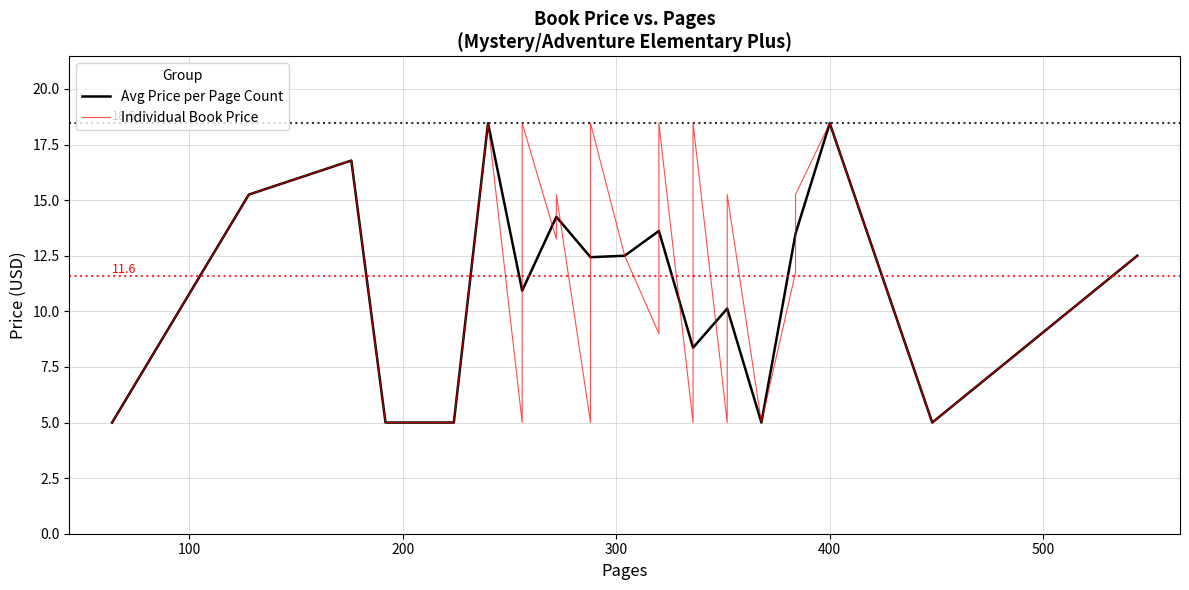

What is the greatest value displayed?

18.5